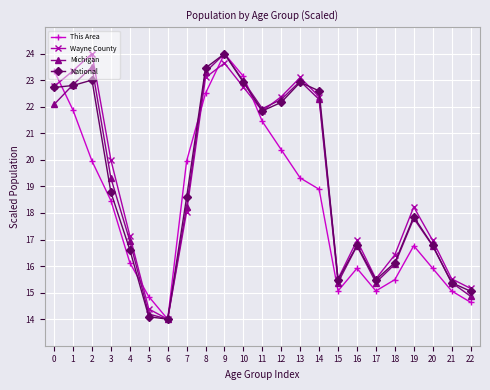

How many lines are shown in the chart?

4